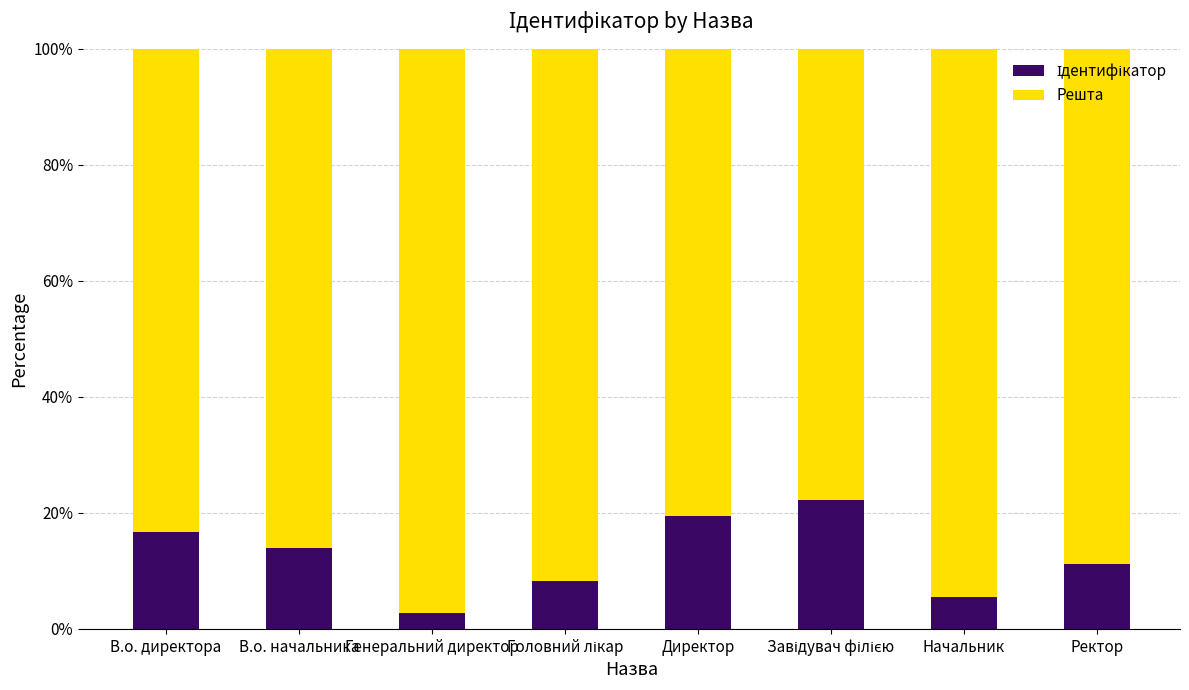

What is the total value across all series at Генеральний директор?

100.0